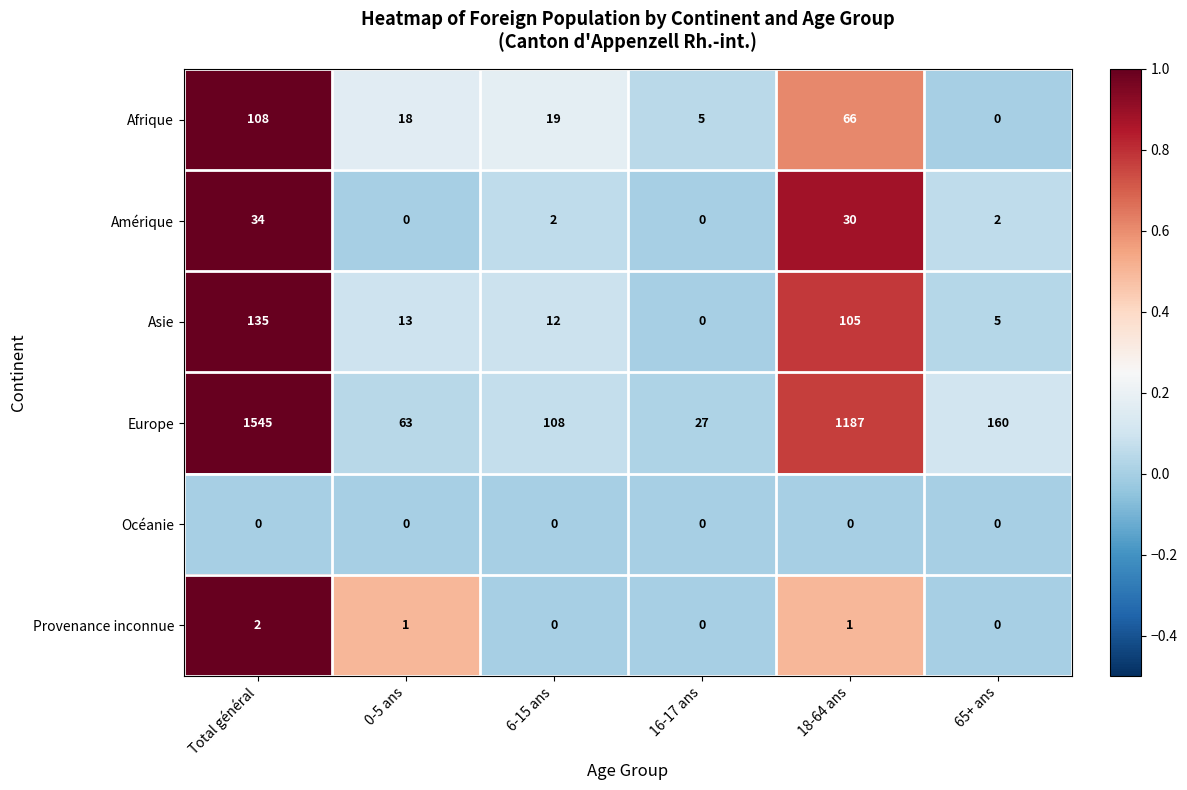

Which label corresponds to the largest value in the chart?

Total général